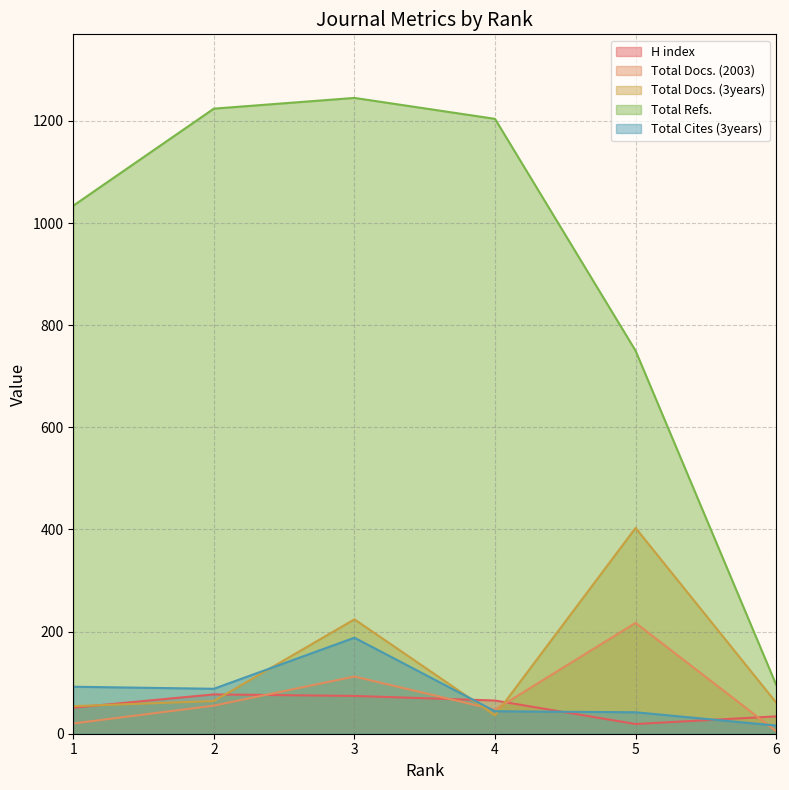

Is the value of Total Docs. (2003) at 3 greater than the value of H index at 3?

Yes